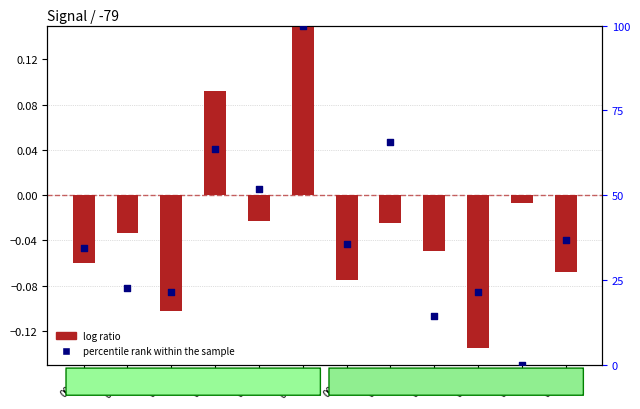

Which series contains the highest Y value?

percentile rank within the sample